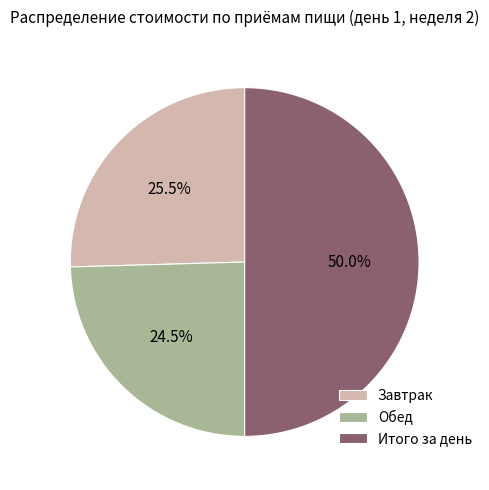

Which has a higher value, Обед or Завтрак?

Завтрак